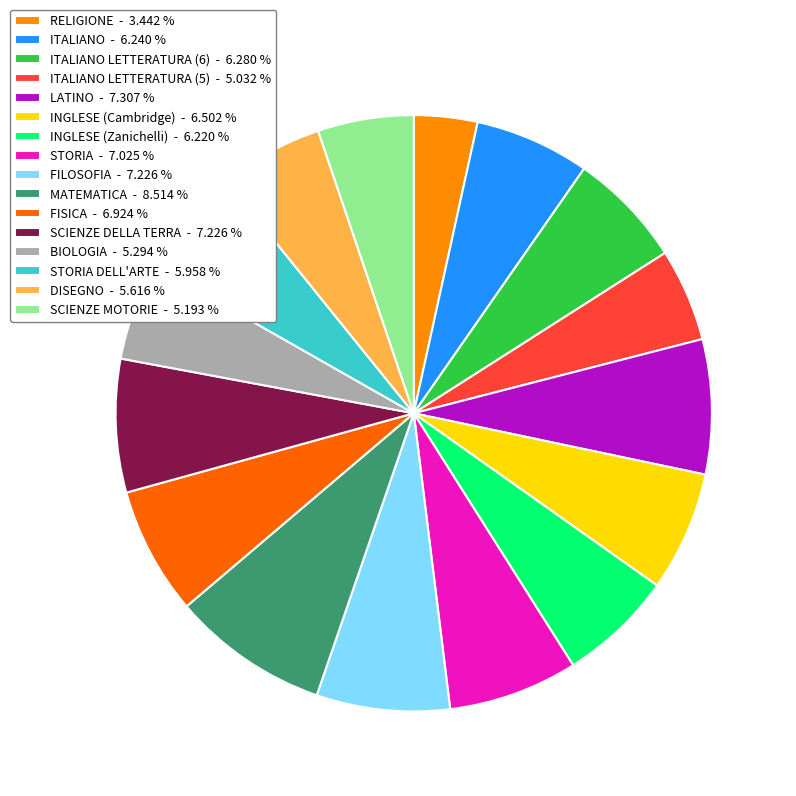

What is the largest slice in the pie chart?

MATEMATICA - 8.514 %